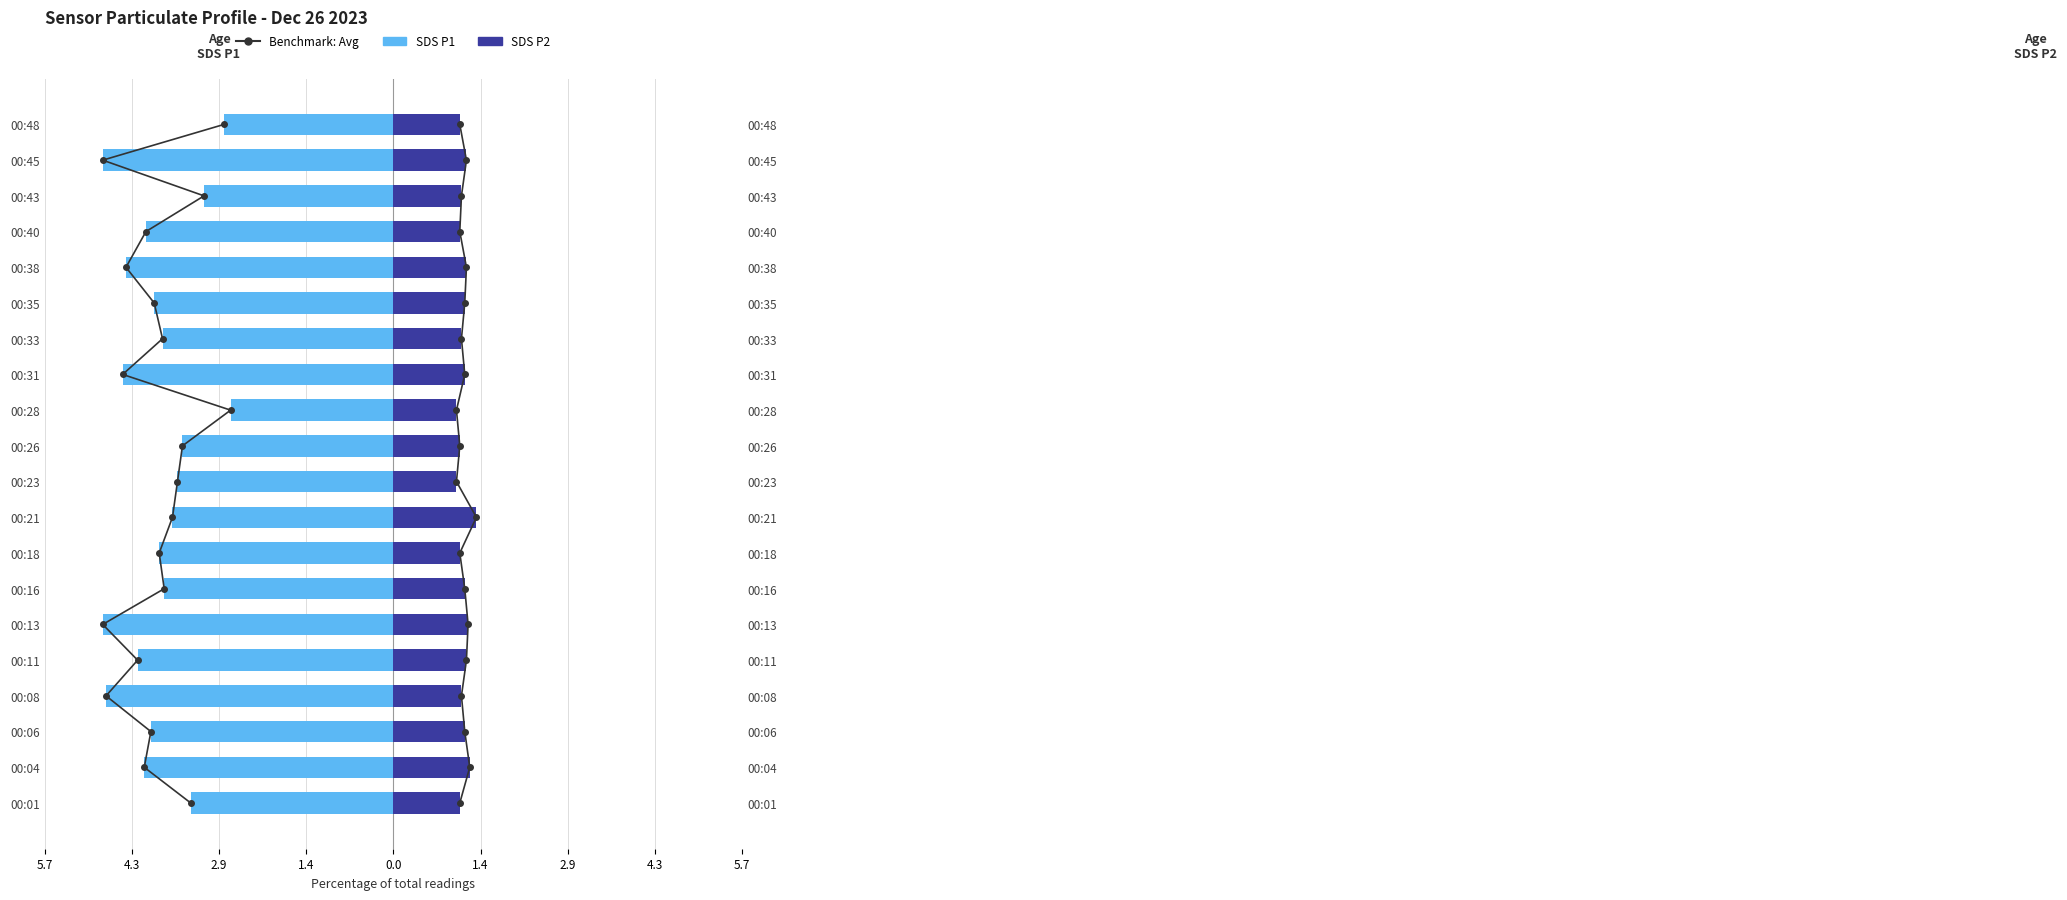

Read the SDS P2 value at 00:31.

1.2